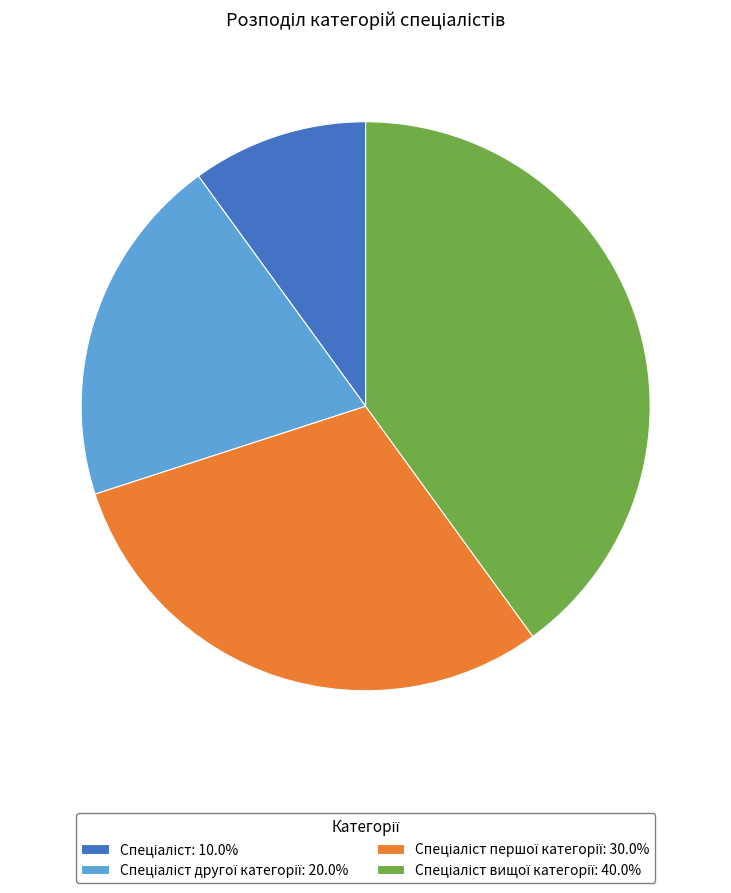

Is there any slice that represents more than half of the pie?

No